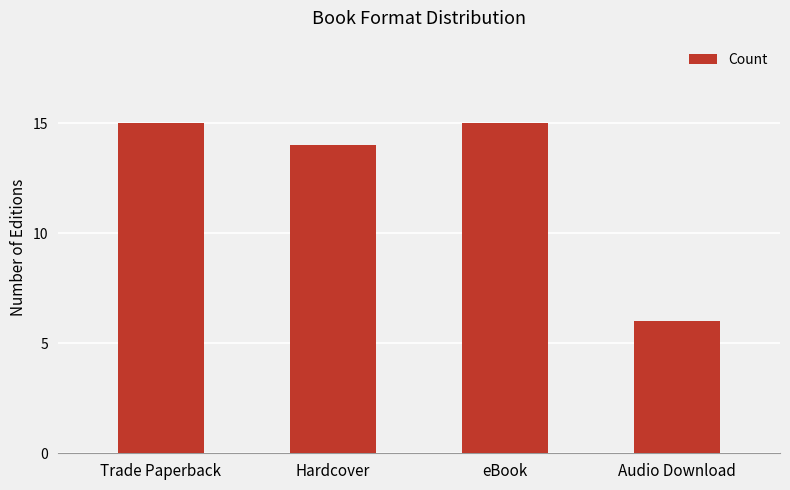

Reading left to right, transcribe all the data shown in this chart.

Trade Paperback=15	Hardcover=14	eBook=15	Audio Download=6